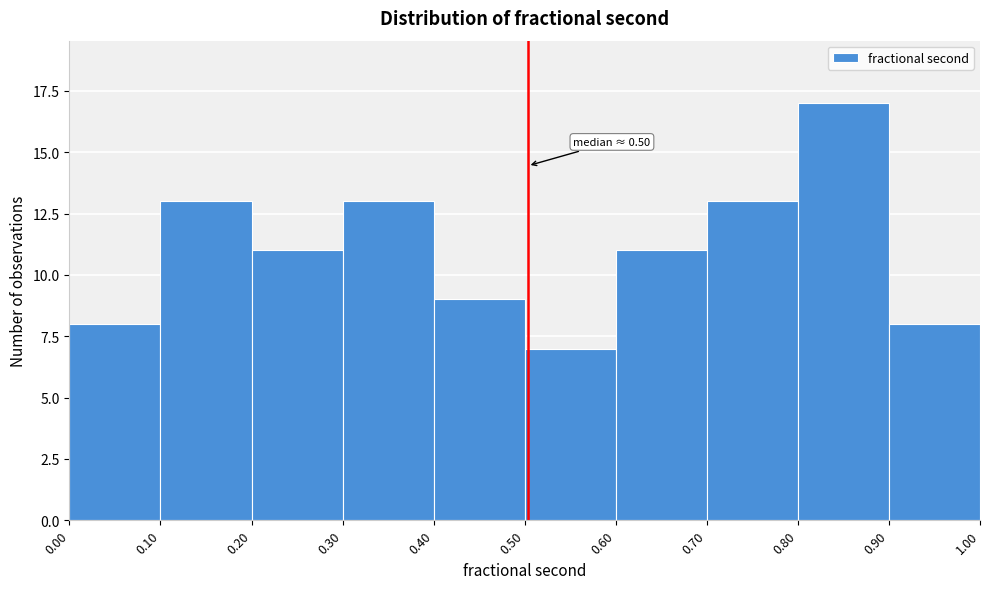

Which range on the x-axis has the tallest bar?

0.80 to 0.90